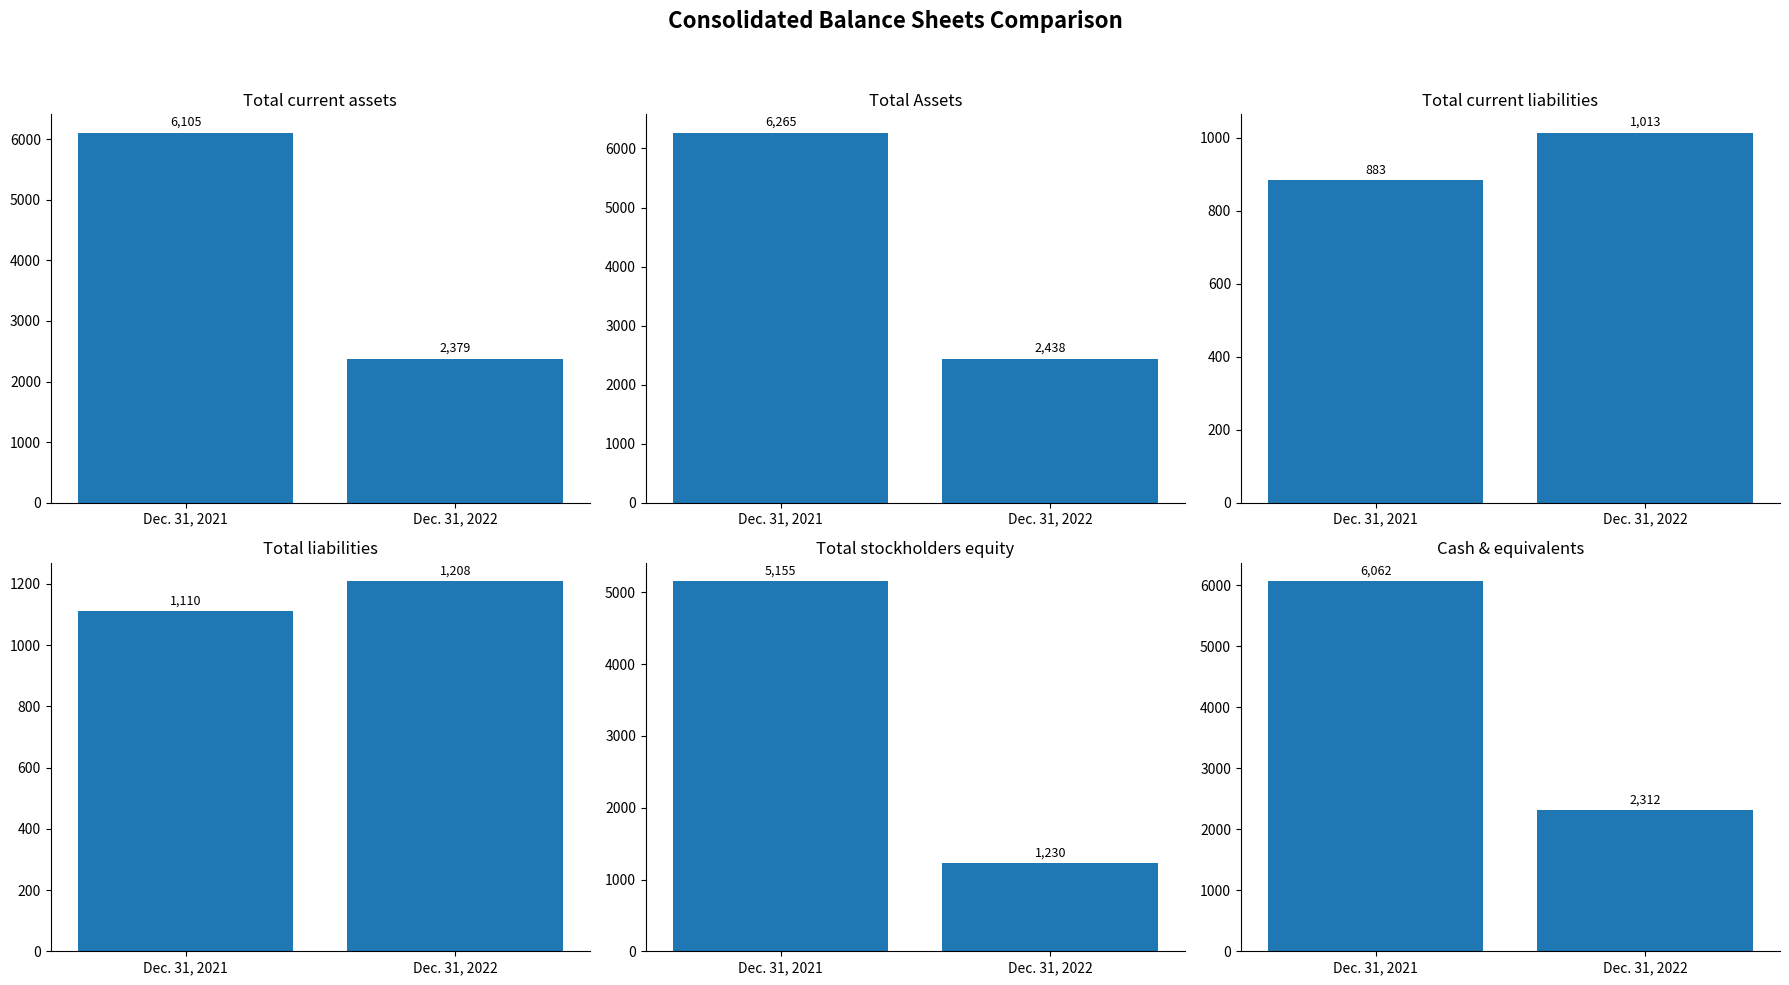

What is the average value of the Total Assets series?

4352